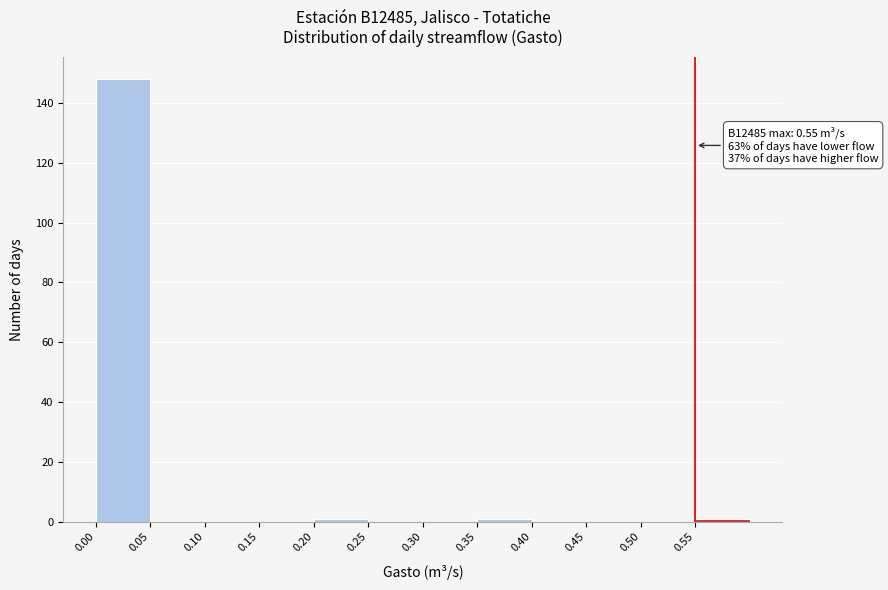

Over which range of the x-axis is the bar tallest?

0.00 to 0.05